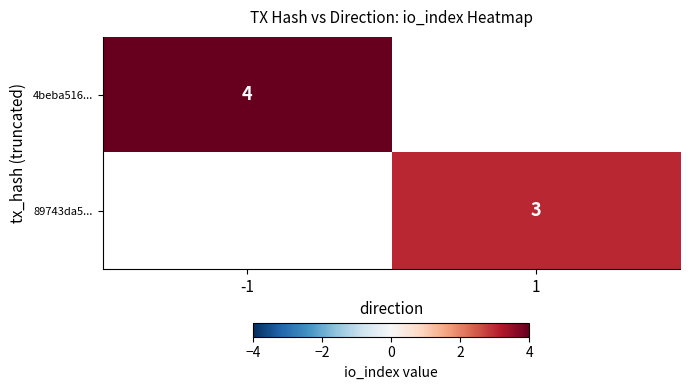

Is it true that 4beba516... equals 4 at -1?

True